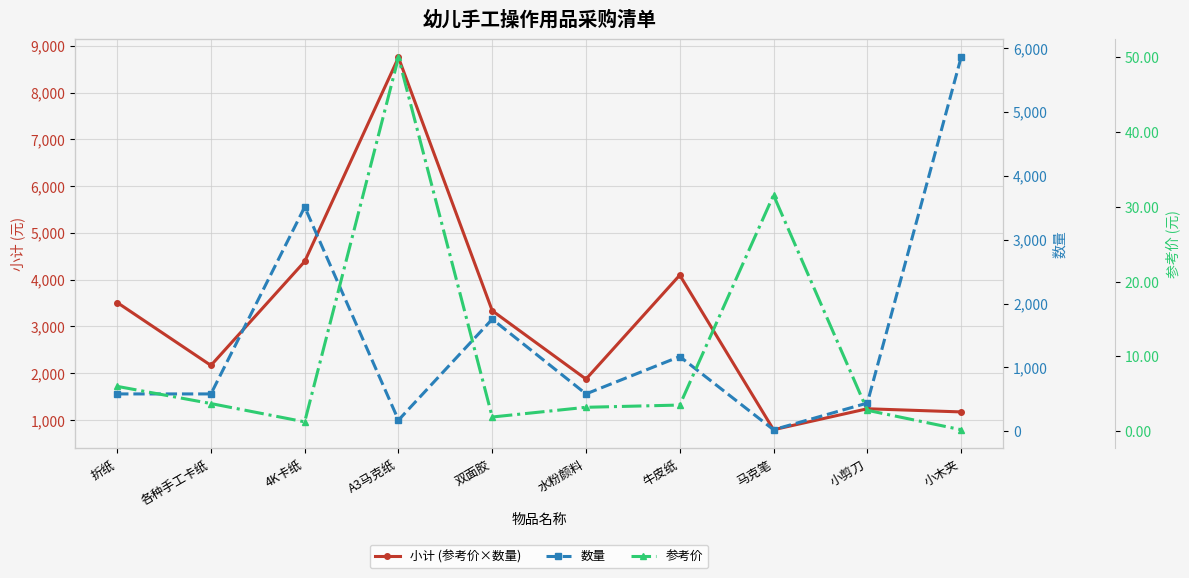

What is the minimum value shown in the chart?

0.2